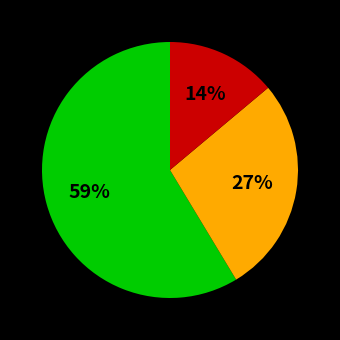

To the nearest percent, what is the average slice percentage?

33%